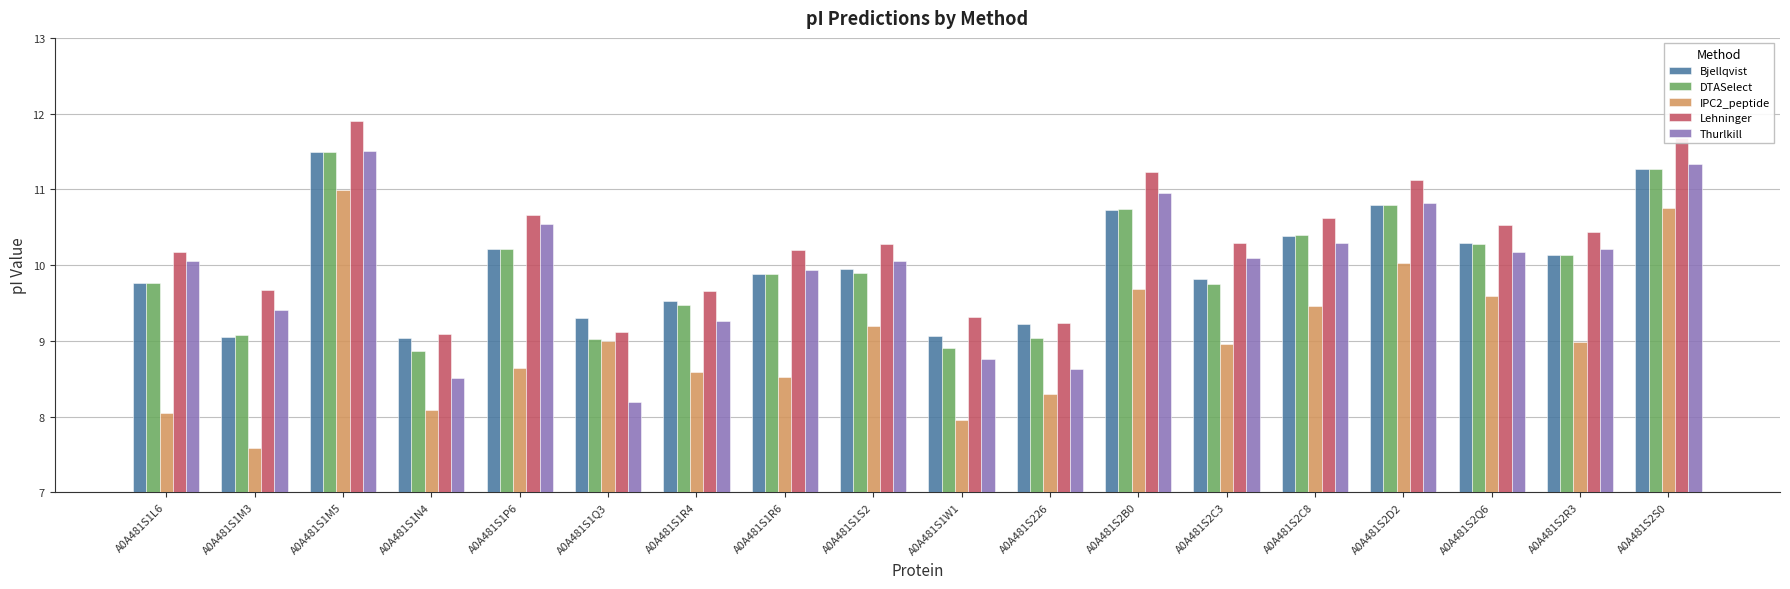

What value does the Lehninger series have at A0A481S1R6?

10.2